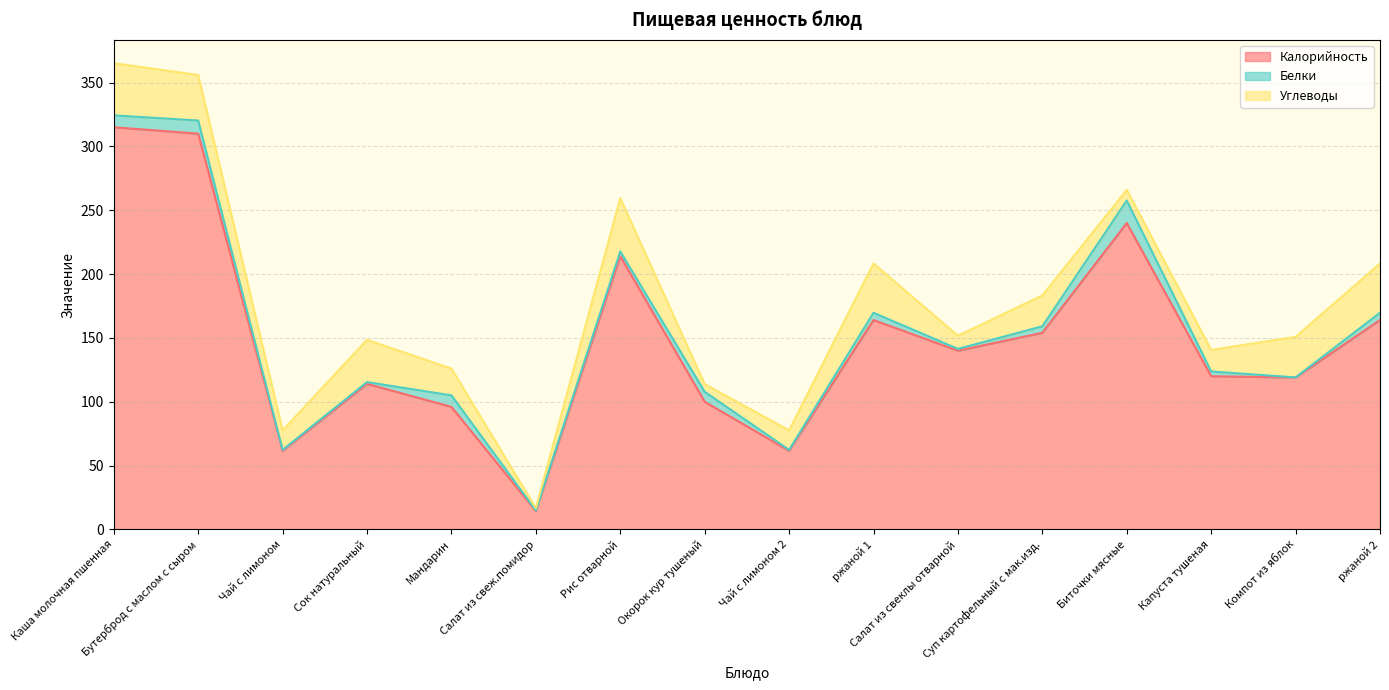

Reading left to right, transcribe all the data shown in this chart.

Калорийность: 315.0	310.0	61.6	114.0	96.0	14.4	214.0	100.0	61.6	164.0	140.0	154.0	240.0	120.0	119.0	164.0
Белки: 9.3	10.3	0.7	1.4	9.0	0.5	3.7	7.8	0.7	5.7	1.4	5.1	17.6	3.7	0.1	5.7
Углеводы: 40.9	35.6	15.3	33.1	21.0	1.8	41.7	6.0	15.3	38.6	10.3	24.2	8.4	16.9	31.7	38.6